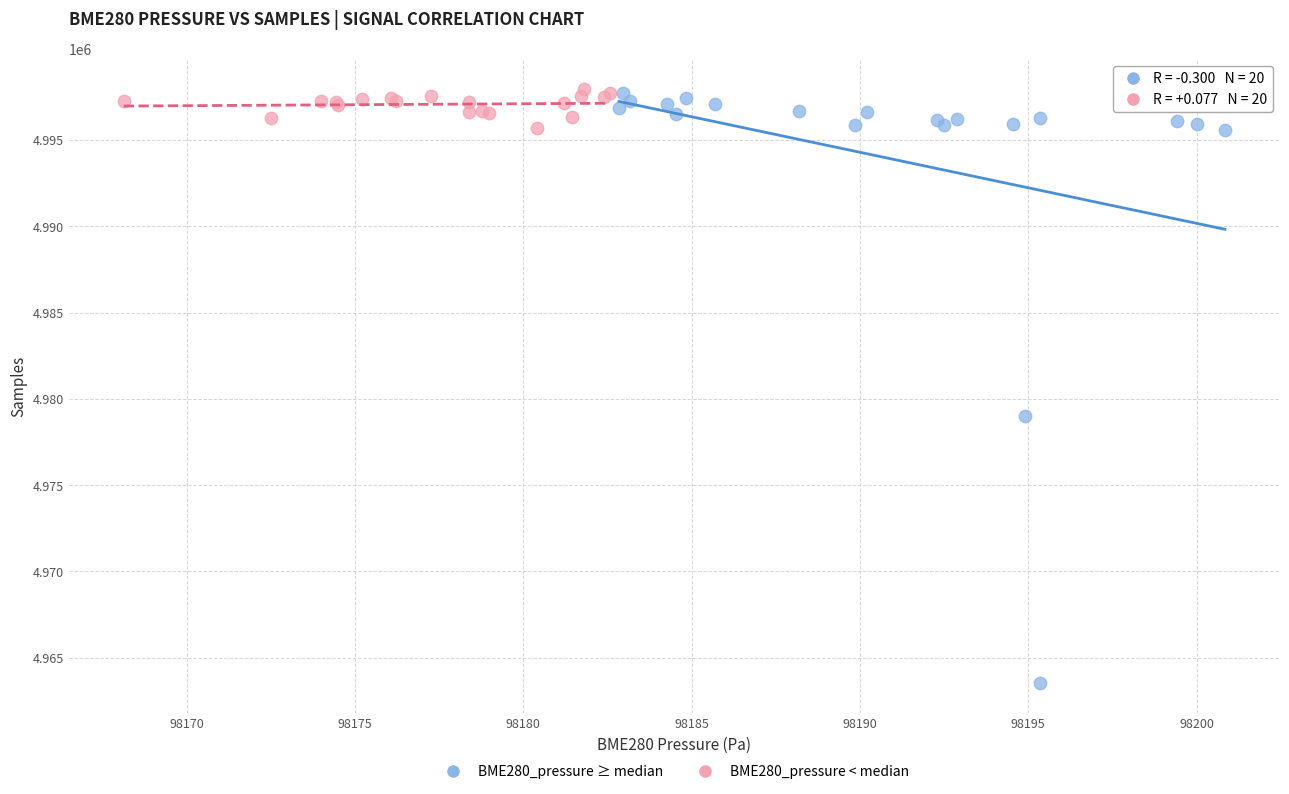

Which series has the largest Y range (max minus min)?

BME280_pressure ≥ median